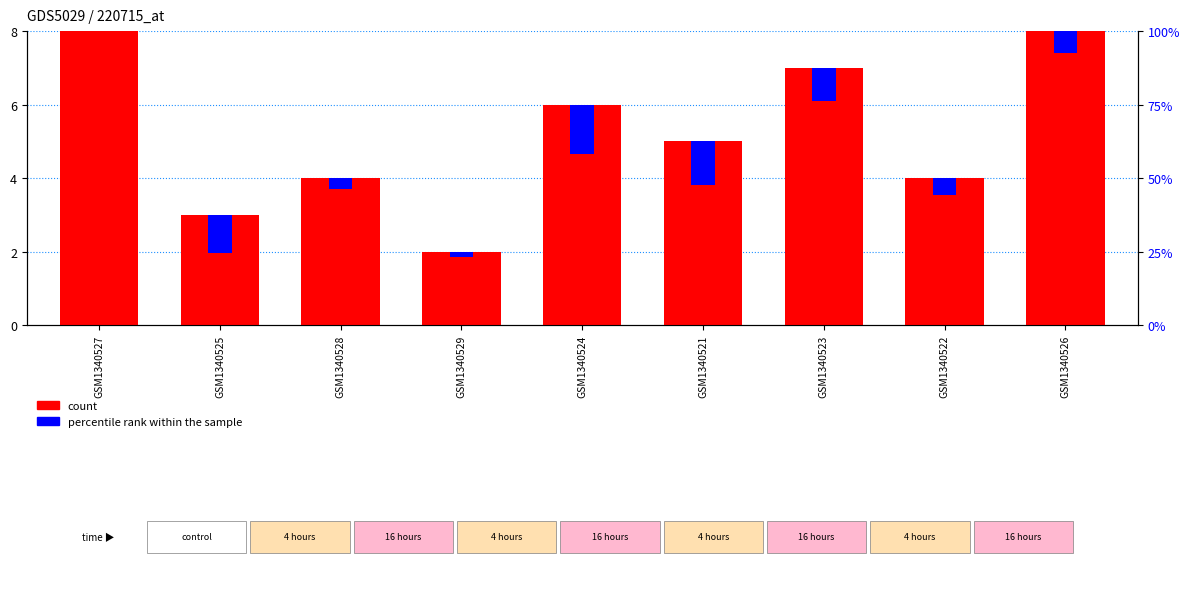

True or false: count has a value of 3.2 at GSM1340523.

False